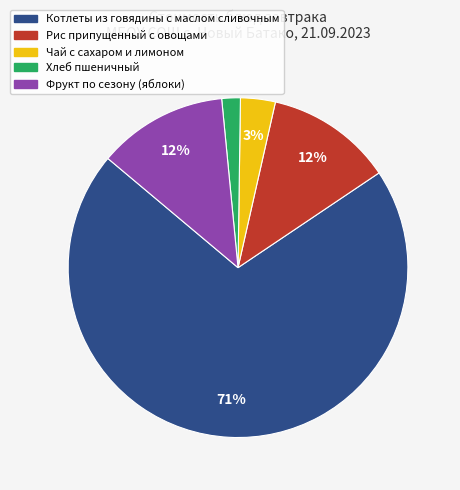

To the nearest percent, what is the combined percentage of Рис припущенный с овощами and Чай с сахаром и лимоном?

15%